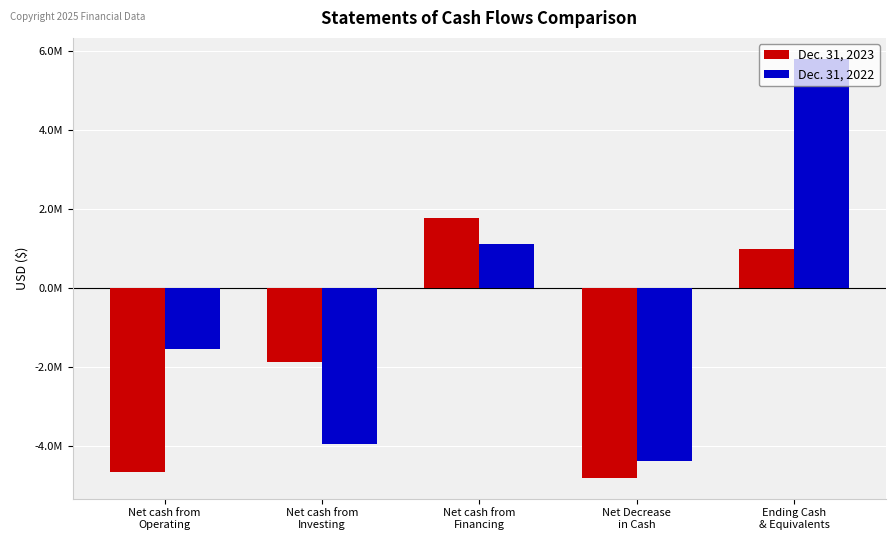

What are all the series names shown in the legend?

Dec. 31, 2023, Dec. 31, 2022